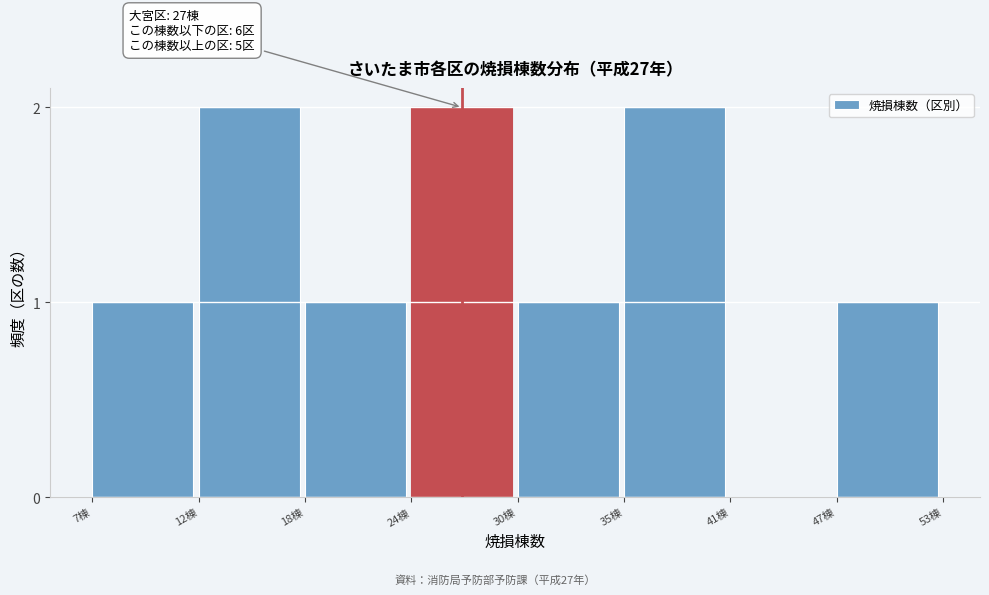

Reading left to right, list all the values displayed in this chart.

7棟=1	12棟=2	18棟=1	24棟=2	30棟=1	35棟=2	41棟=0	47棟=1